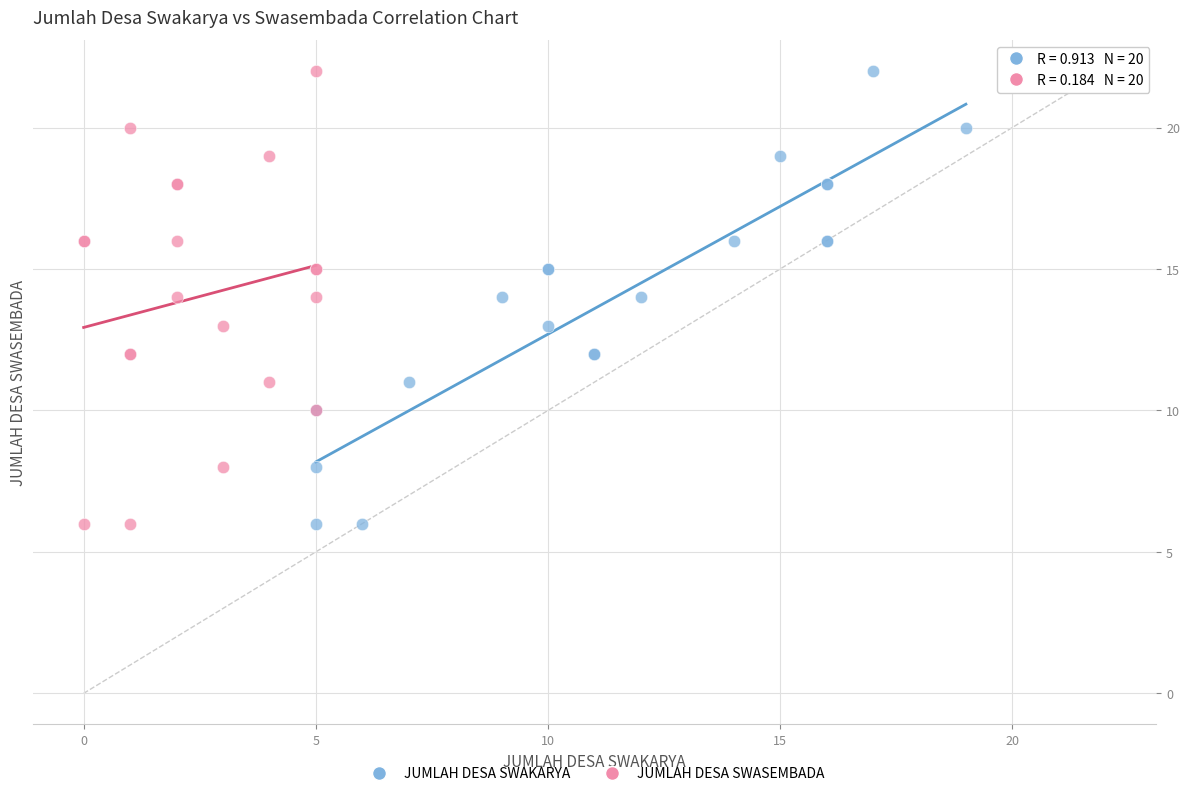

What are all the series names shown in the legend?

JUMLAH DESA SWAKARYA, JUMLAH DESA SWASEMBADA